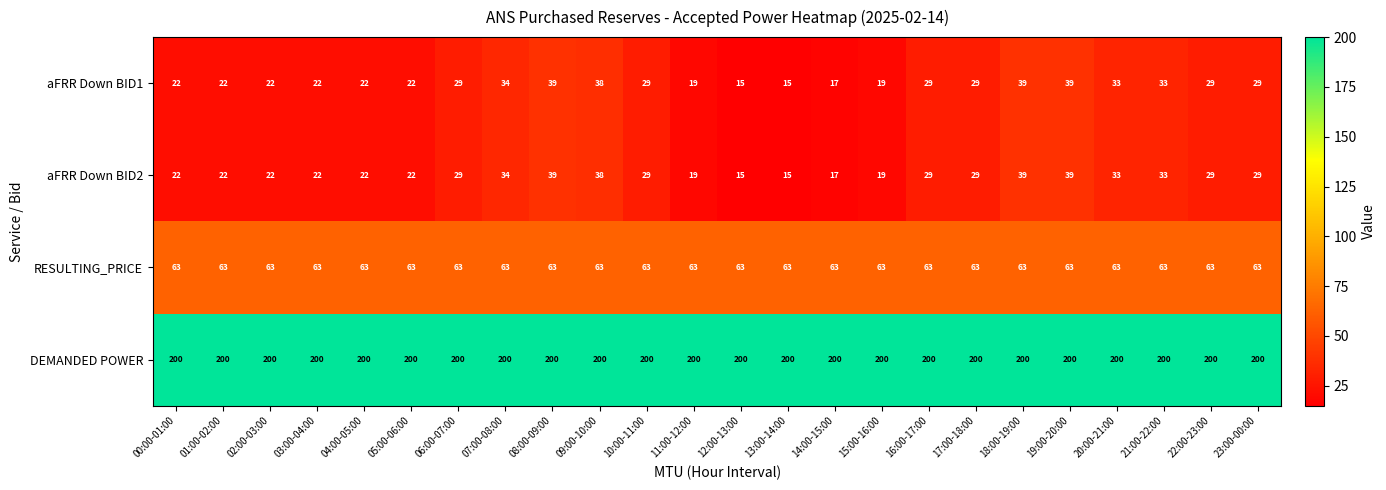

What is the maximum value shown in the chart?

200